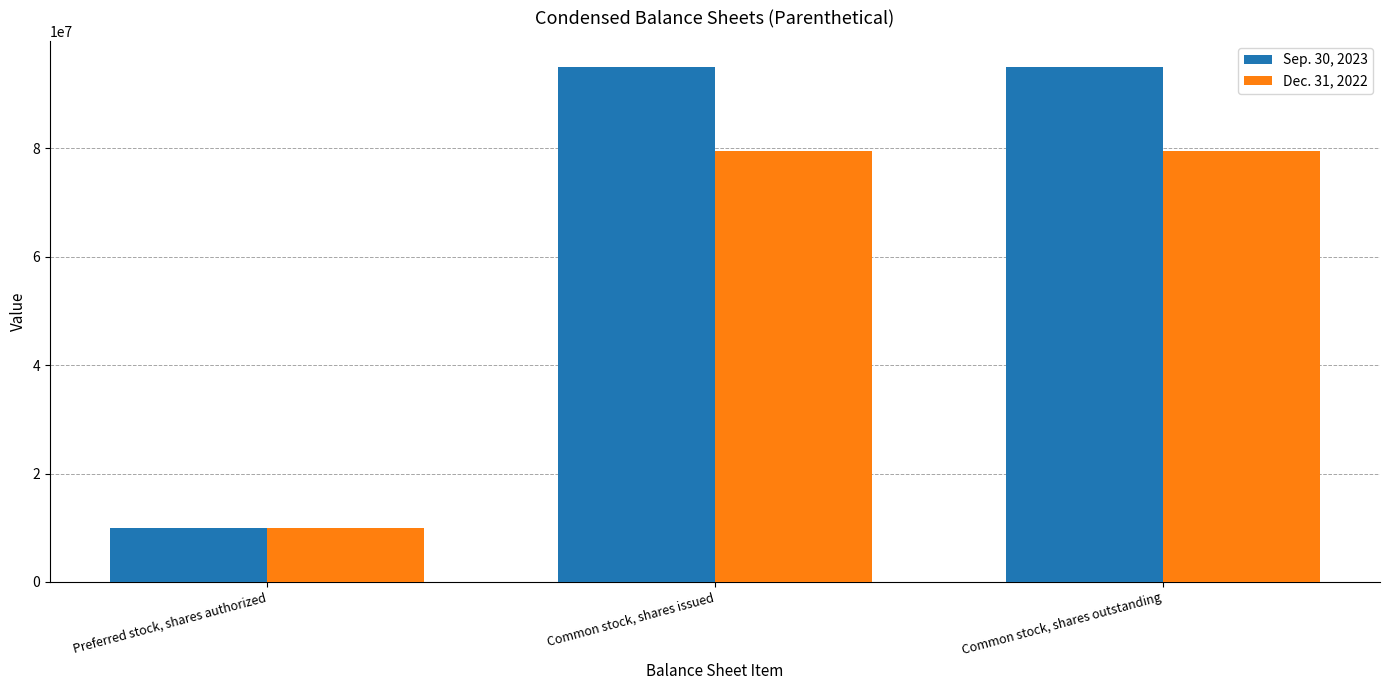

Read the Sep. 30, 2023 value at Common stock, shares issued.

95099101